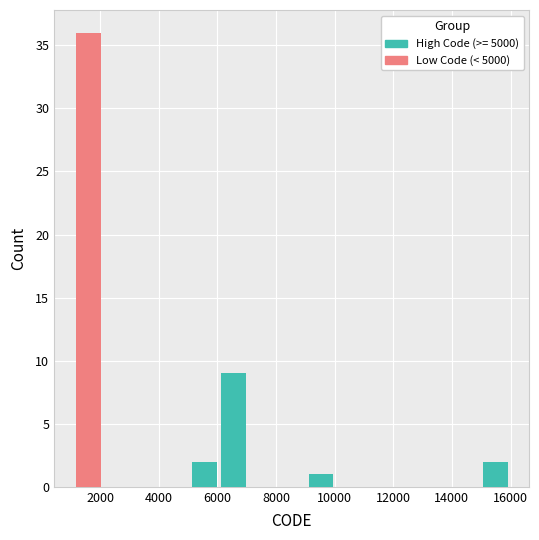

Which range on the x-axis has the tallest stacked bar (by total height)?

1200 to 2000